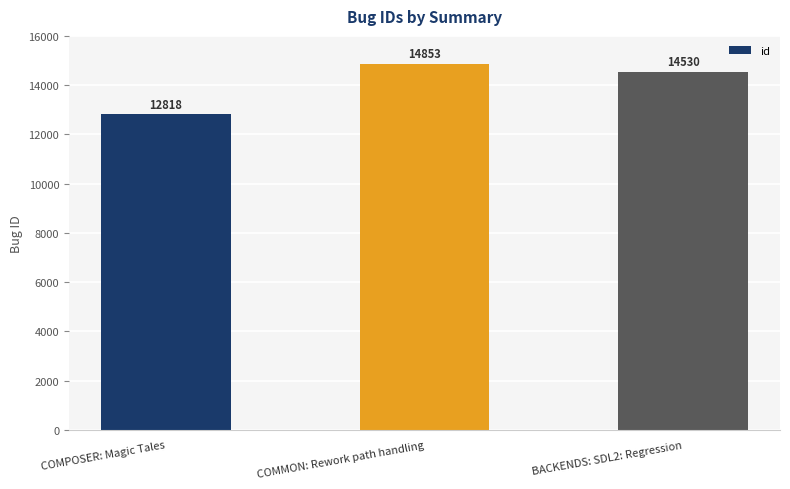

At which category does the chart reach its peak across all series?

COMMON: Rework path handling